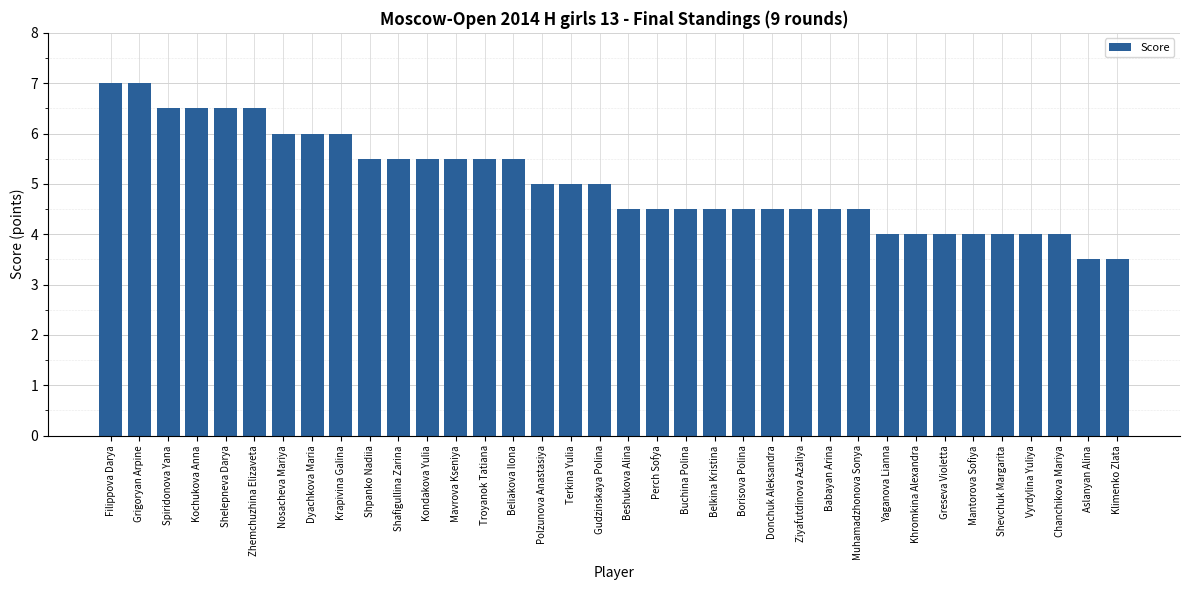

How many categories are shown in the chart?

36